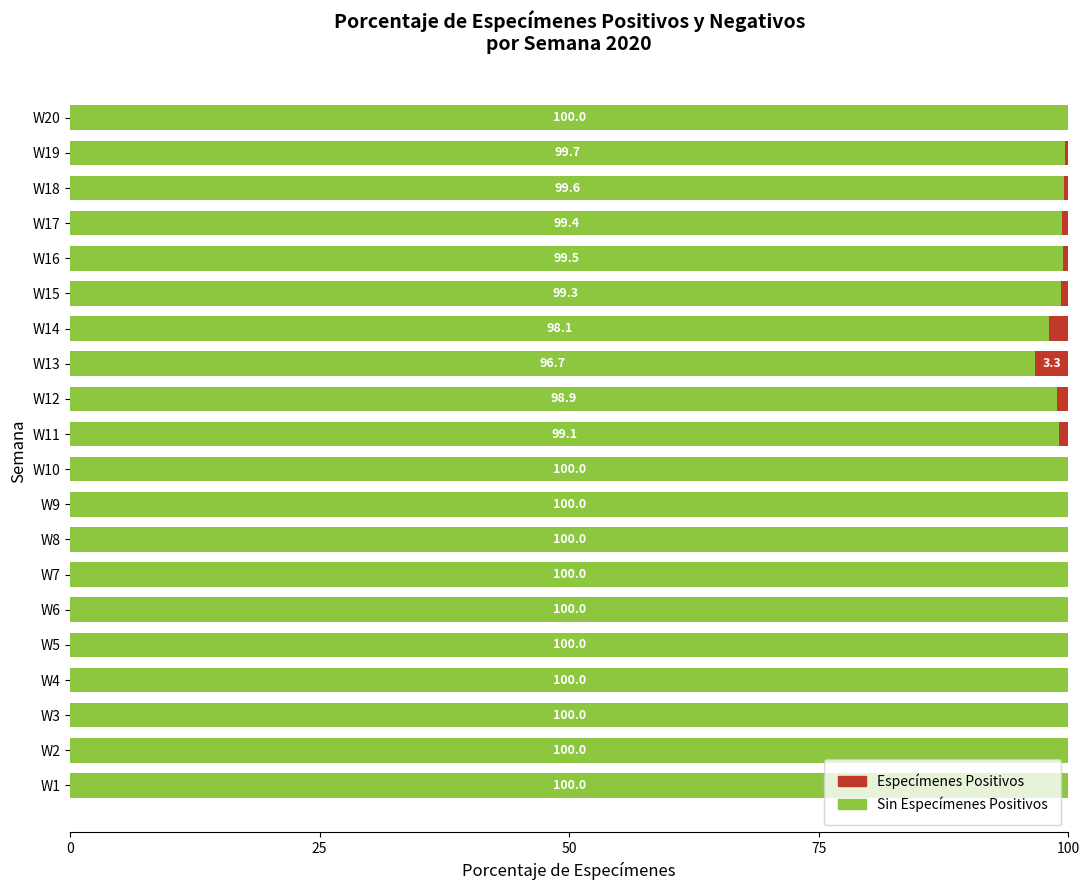

What is the total value across all series at W12?

100.0